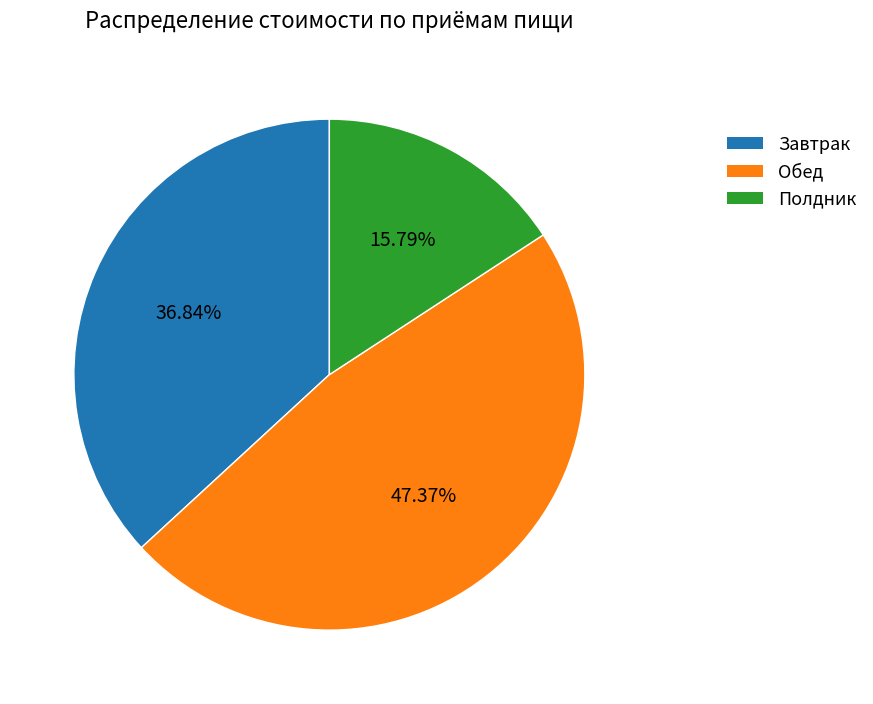

Between Полдник and Завтрак, which is larger?

Завтрак